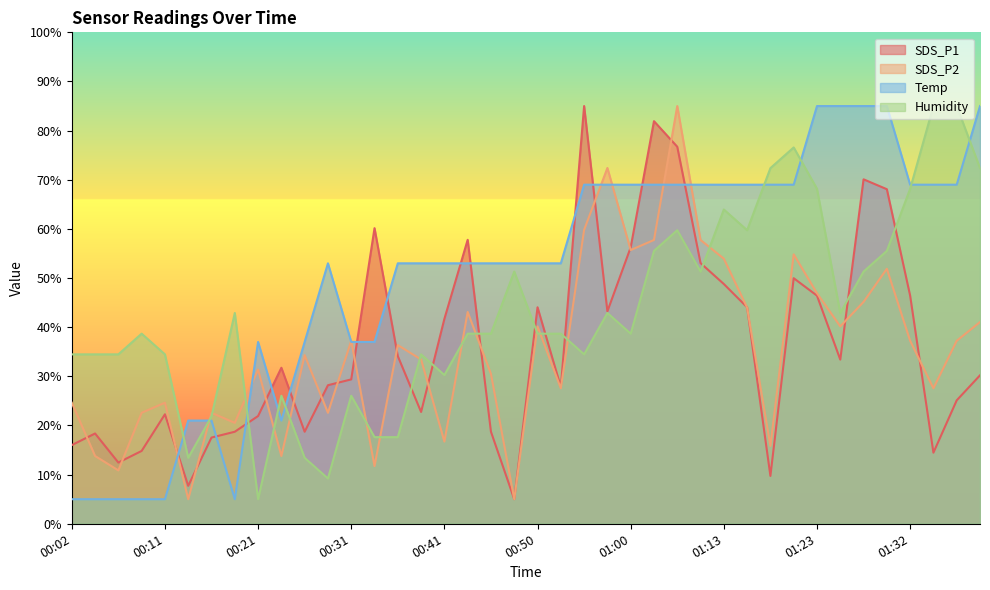

What are all the series names shown in the legend?

SDS_P1, SDS_P2, Temp, Humidity